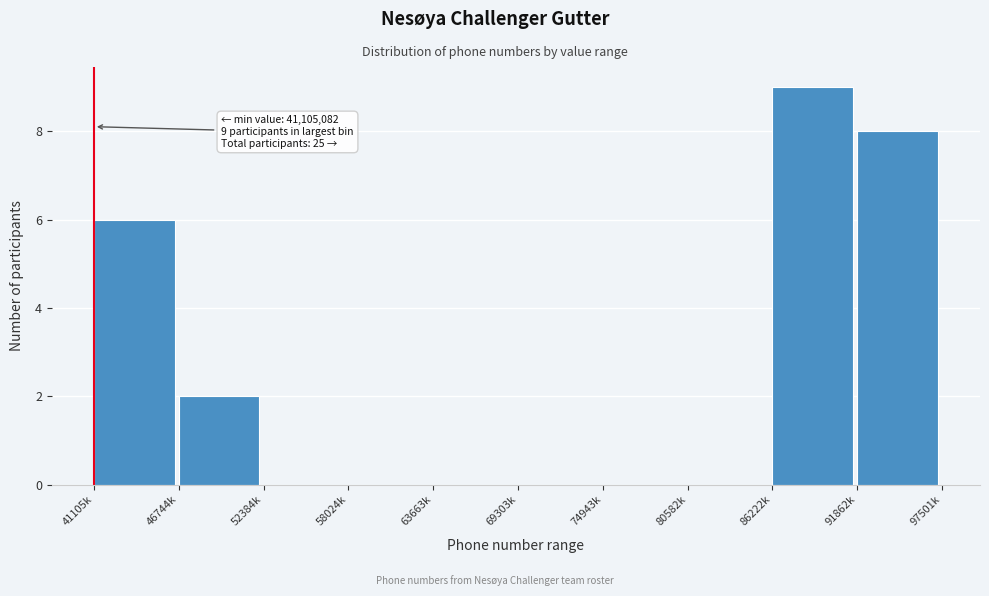

Reading right to left, extract all data points from this chart.

91862k=8	86222k=9	80582k=0	74943k=0	69303k=0	63663k=0	58024k=0	52384k=0	46744k=2	41105k=6